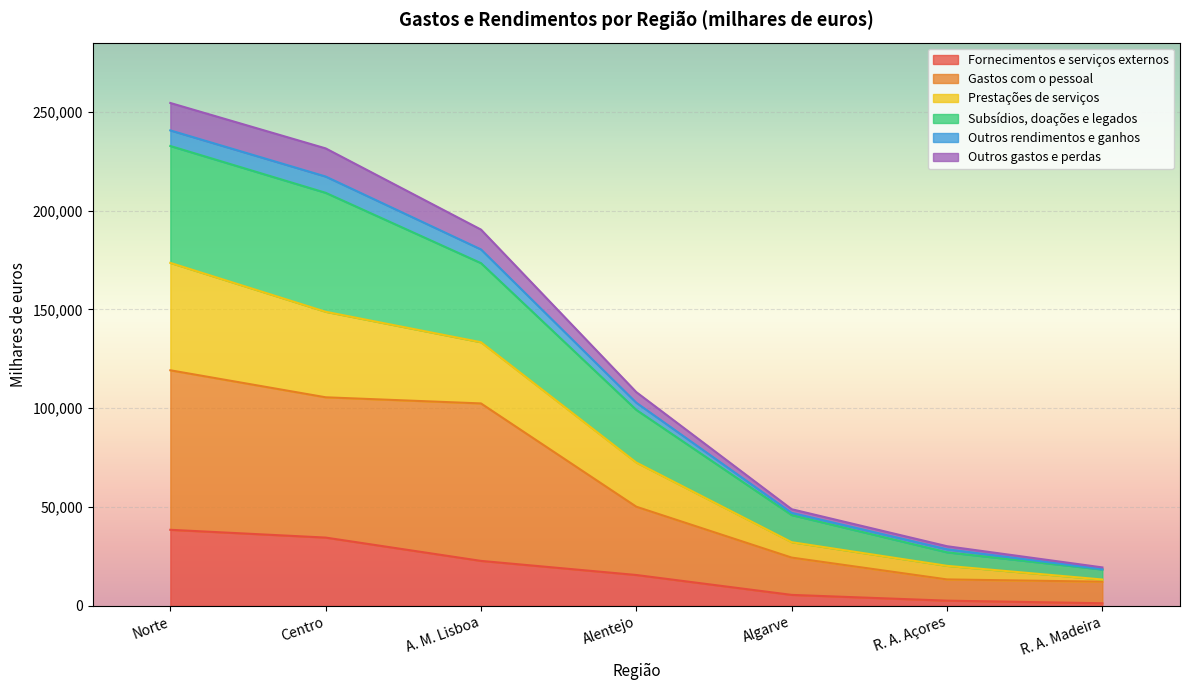

What is the highest value of the Fornecimentos e serviços externos series?

38504